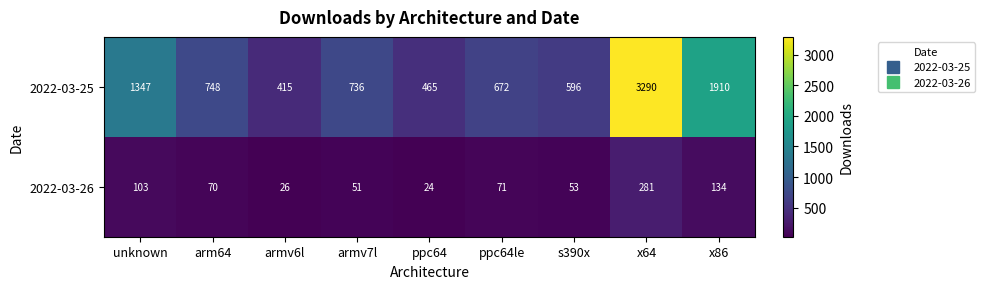

What is the average value of the 2022-03-25 series?

1131